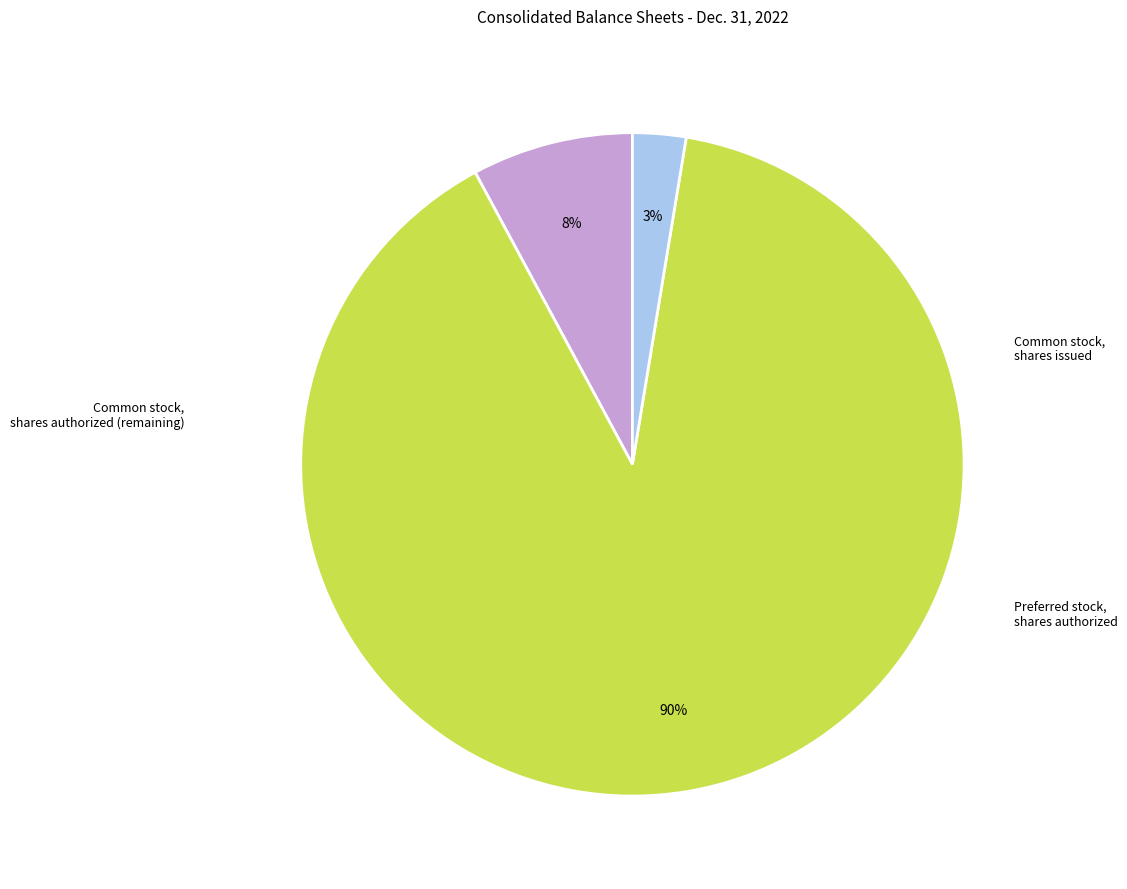

Does any single category account for the majority?

Yes